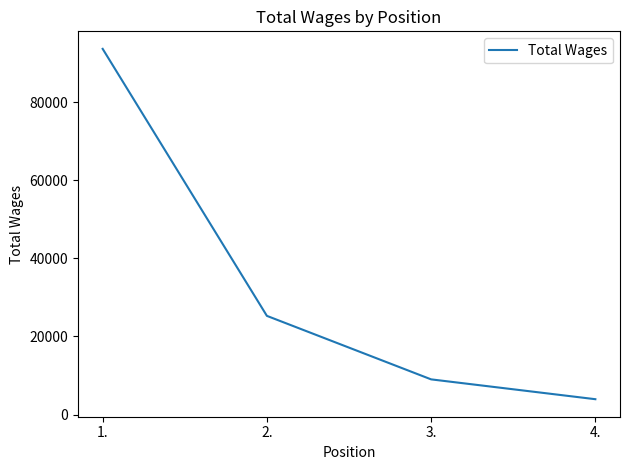

What value does the data have at 3.?

9027